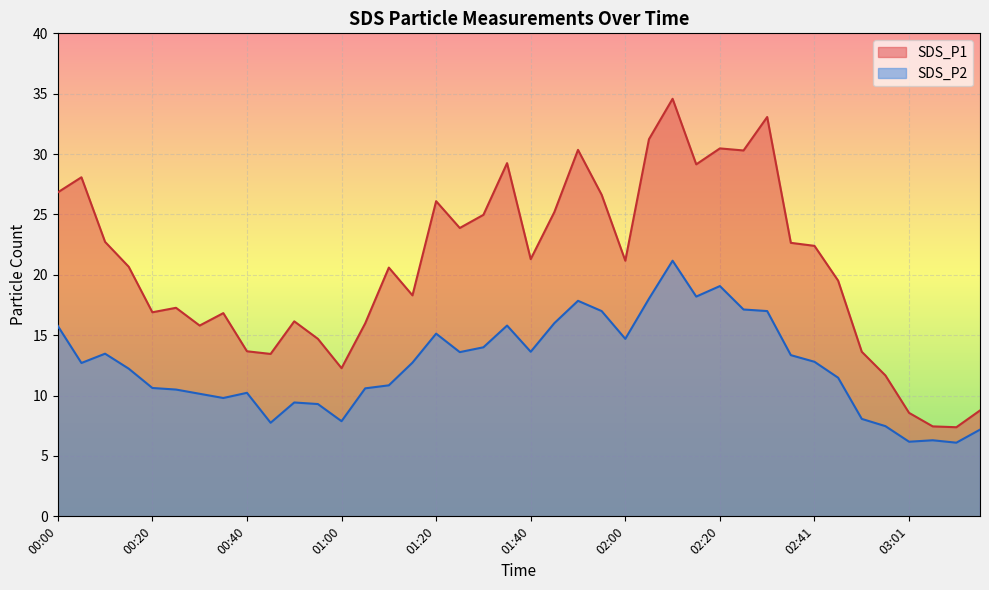

How many interior local peaks does the SDS_P2 series have?

9